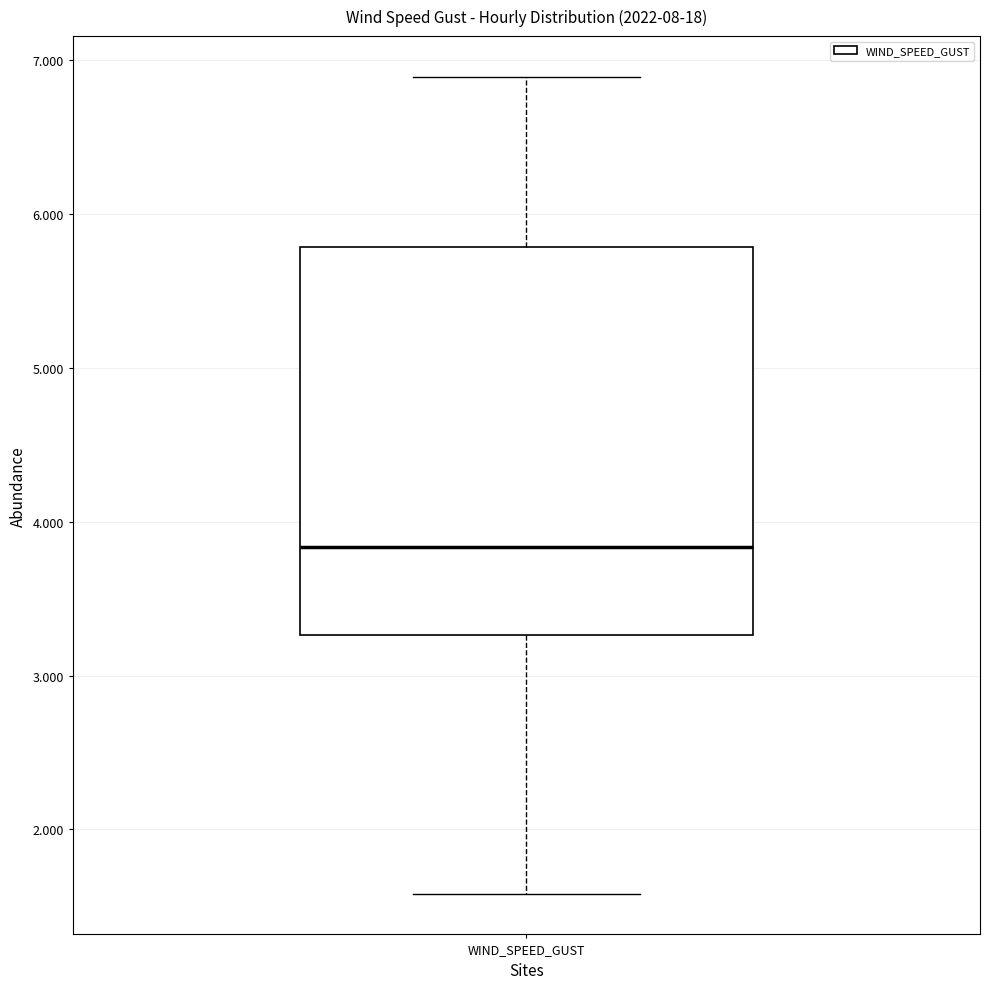

Transcribe this box plot: give where the median line is, the range the box spans, and where the two whiskers end, as read against the y-axis. The values are not printed on the chart, so give them approximately, as read against the axis.

median 3.8, box 3.3 to 5.8, whiskers 1.6 to 6.9